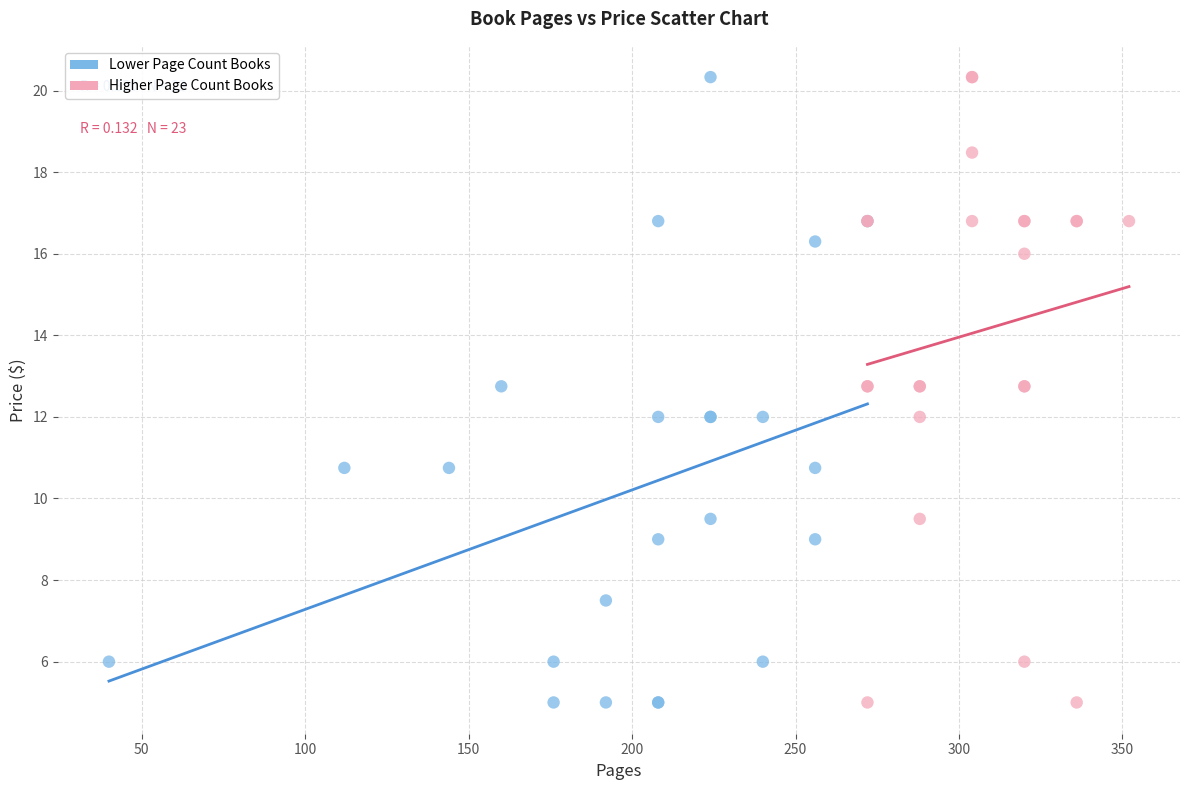

What are all the series names shown in the legend?

Lower Page Count Books, Higher Page Count Books